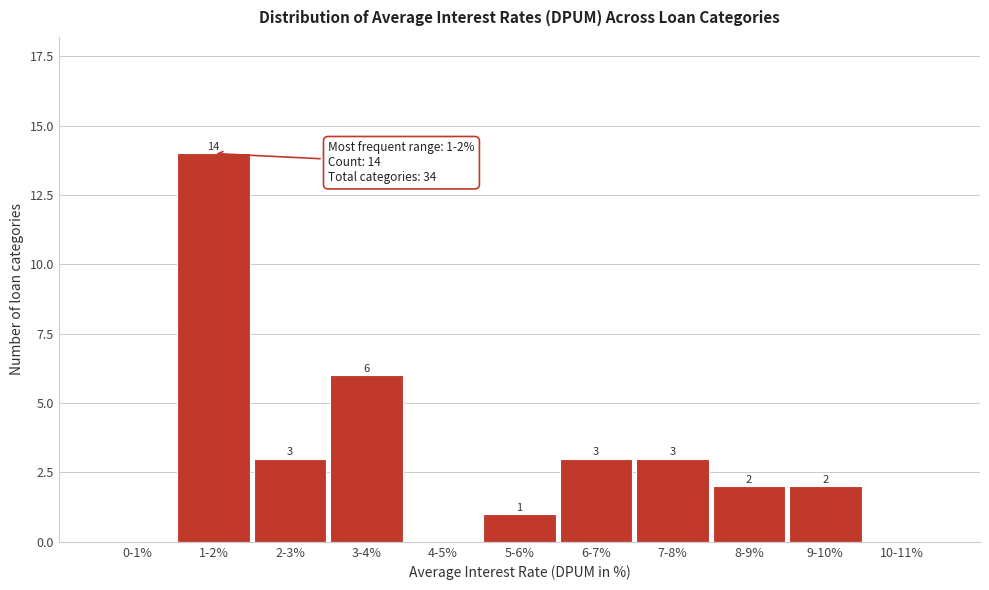

Reading left to right, transcribe all the data shown in this chart.

0-1%=0	1-2%=14	2-3%=3	3-4%=6	4-5%=0	5-6%=1	6-7%=3	7-8%=3	8-9%=2	9-10%=2	10-11%=0